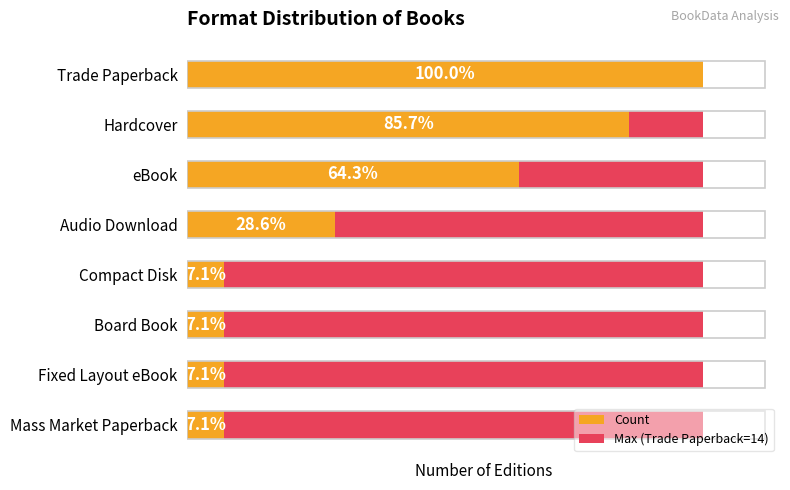

How many groups of bars are there?

8